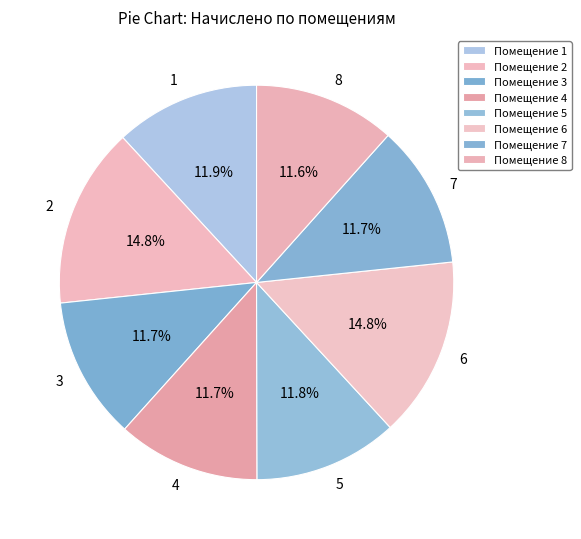

Is it true that 5 is 12% of the pie?

True